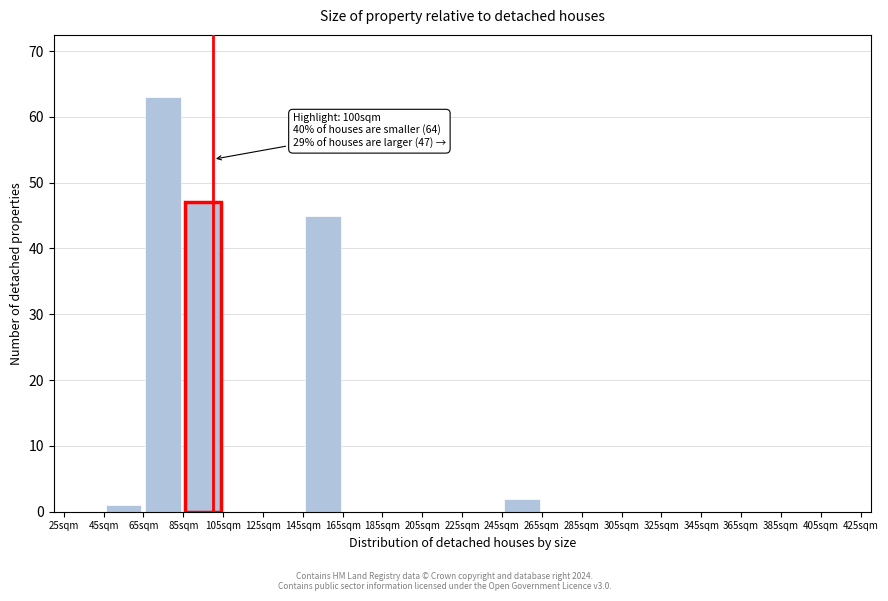

Which range on the x-axis has the tallest bar?

65 to 85